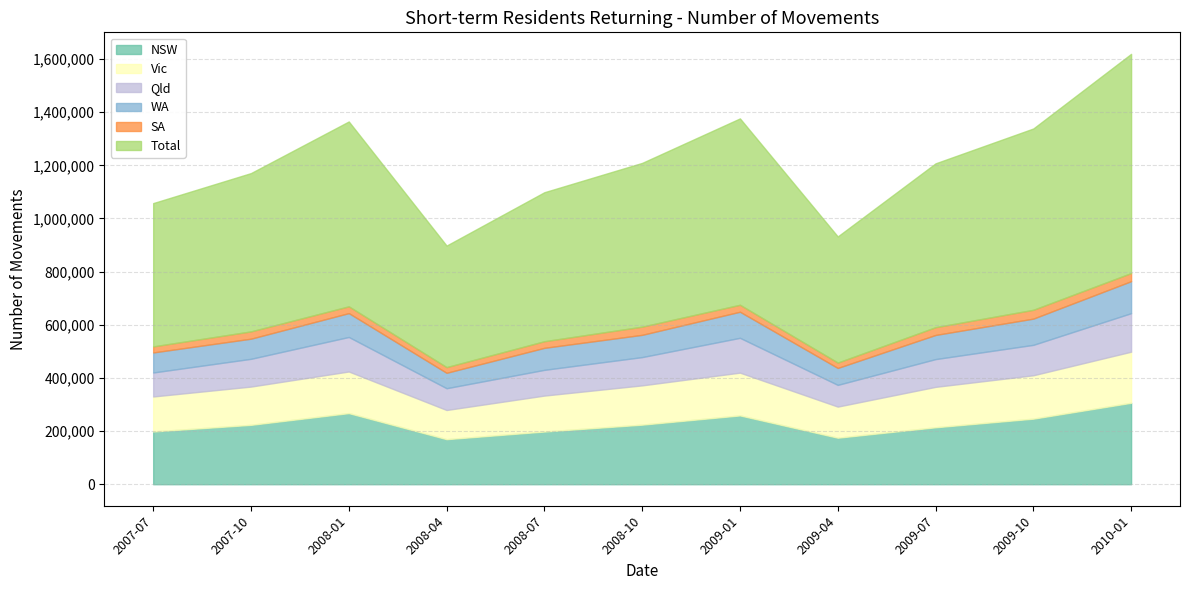

In WA, how many points are lower than both neighbors (excluding endpoints)?

2